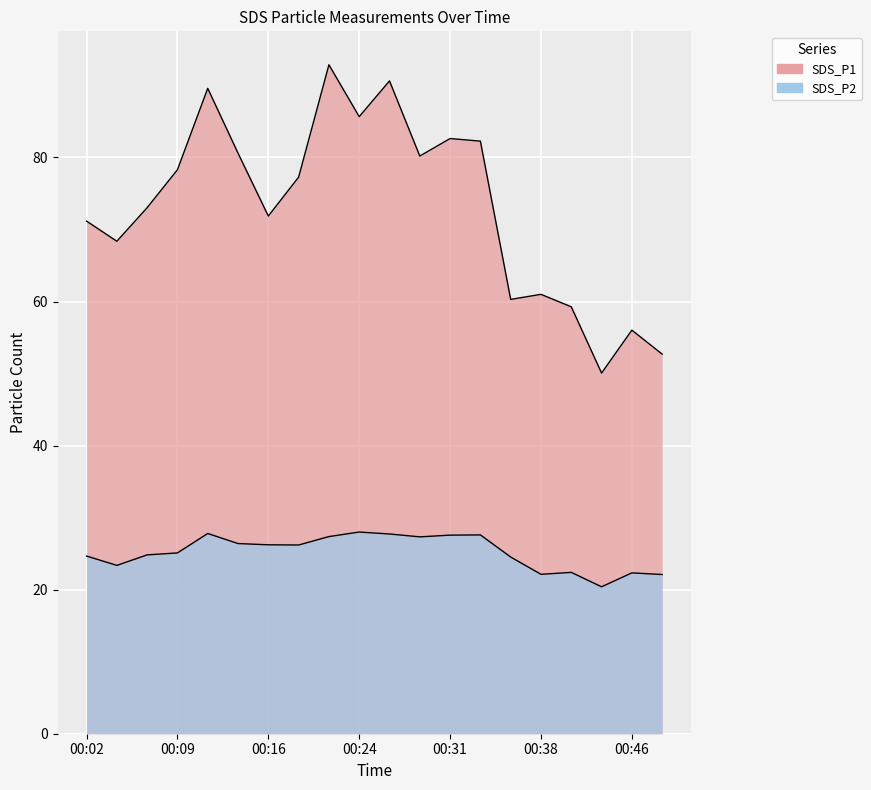

At which category is the sum across all series the highest?

00:21